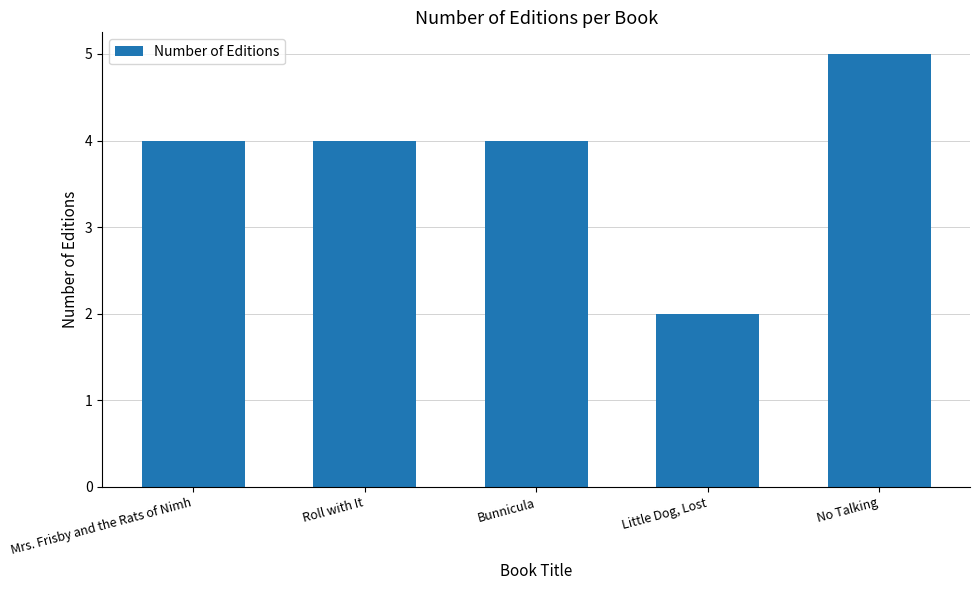

What value does the data have at Mrs. Frisby and the Rats of Nimh?

4